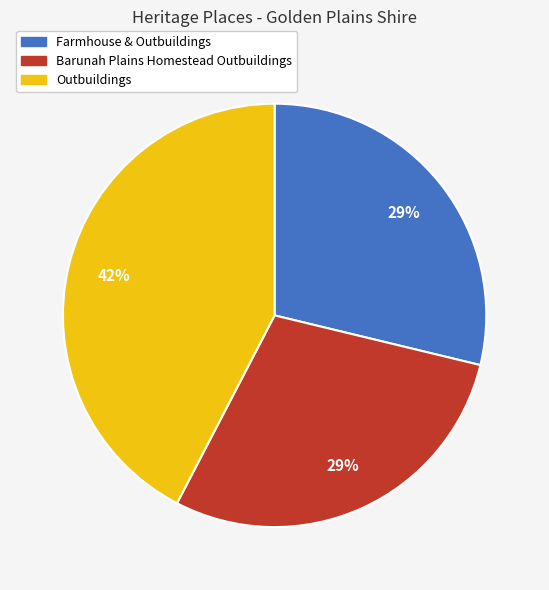

Between Outbuildings and Farmhouse & Outbuildings, which is larger?

Outbuildings